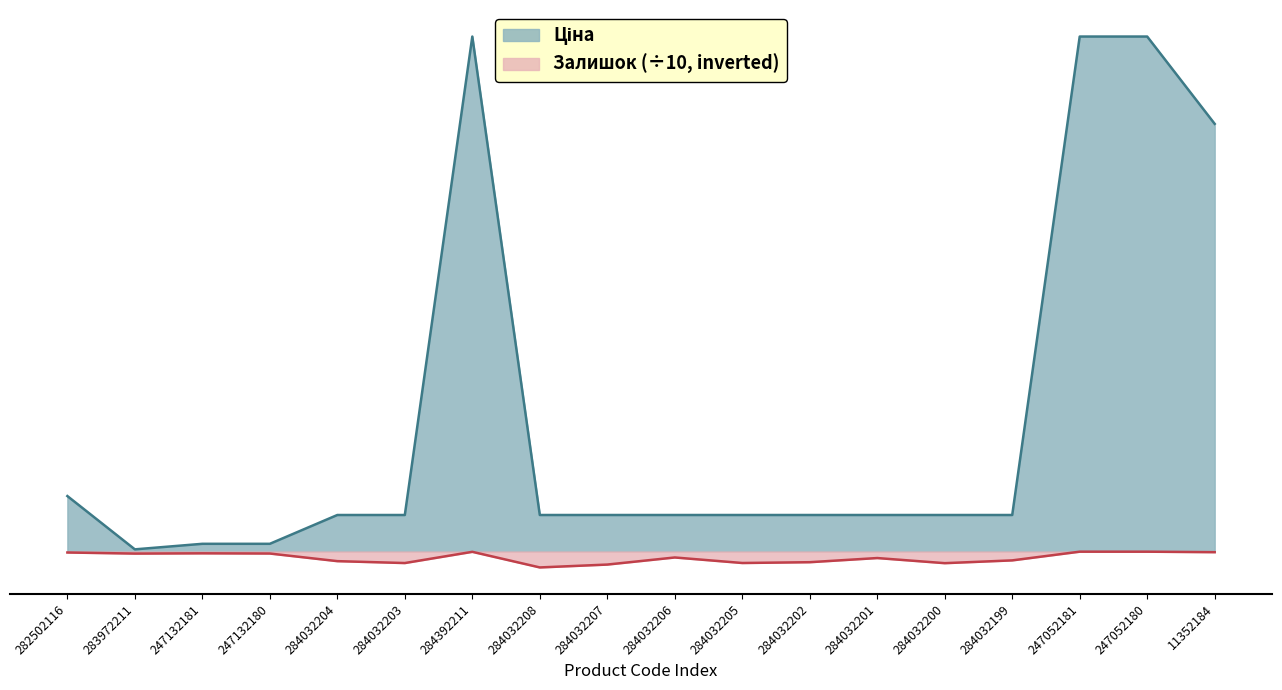

Between 247132181 and 284032201, which series saw the biggest shift?

Ціна